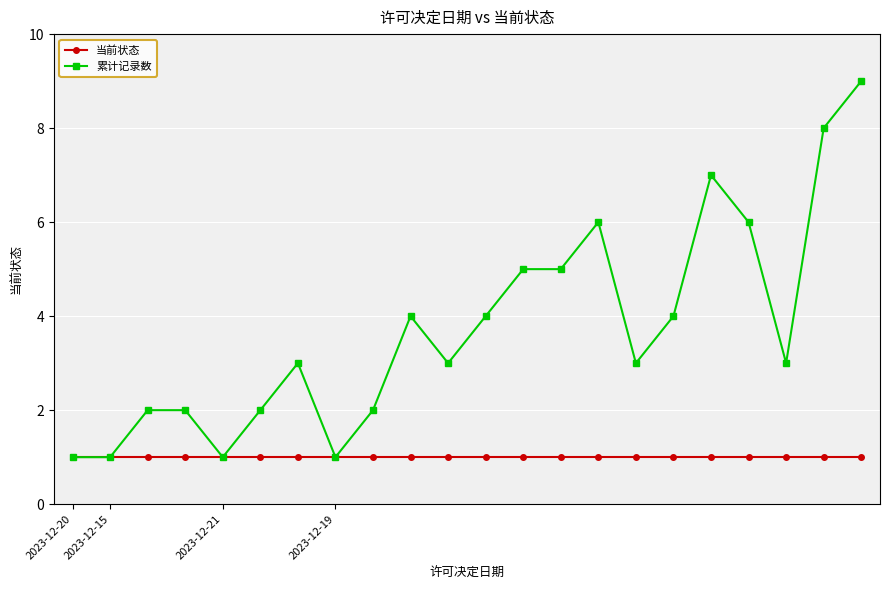

Which series has the largest range (max minus min)?

累计记录数